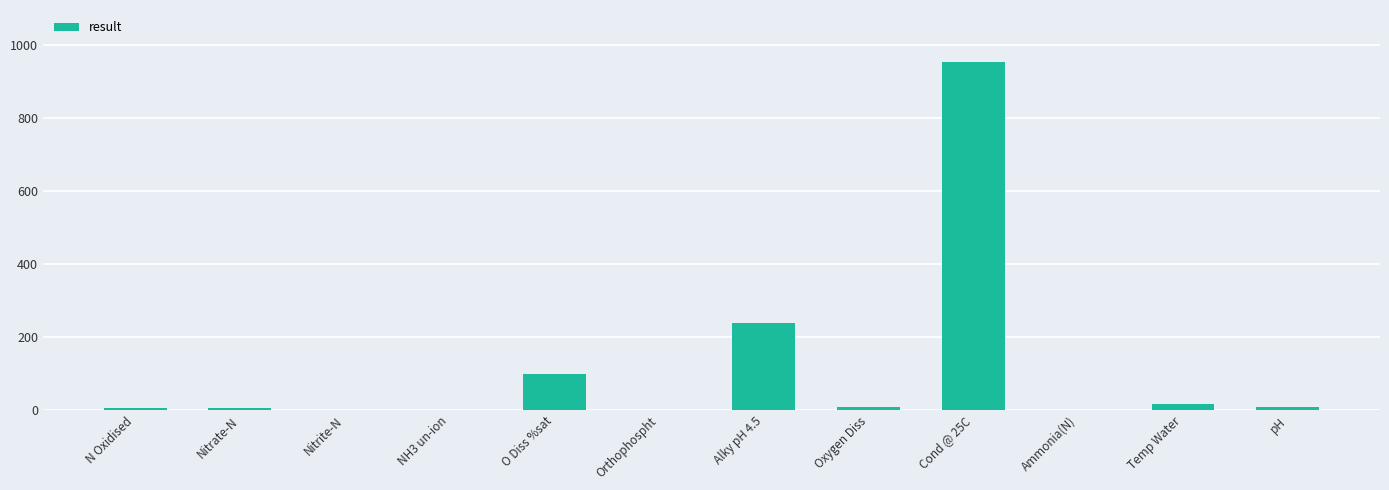

At which category does the chart reach its peak across all series?

Cond @ 25C